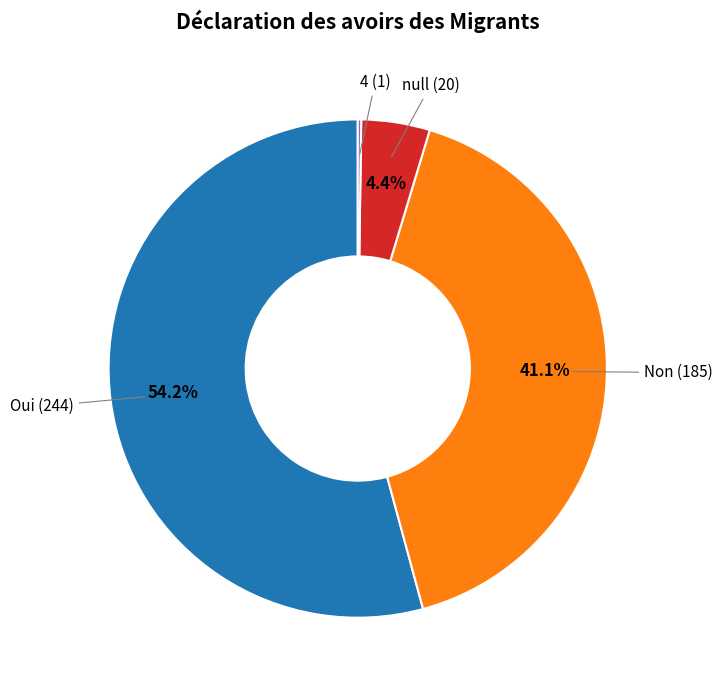

Is there any slice that represents more than half of the pie?

Yes